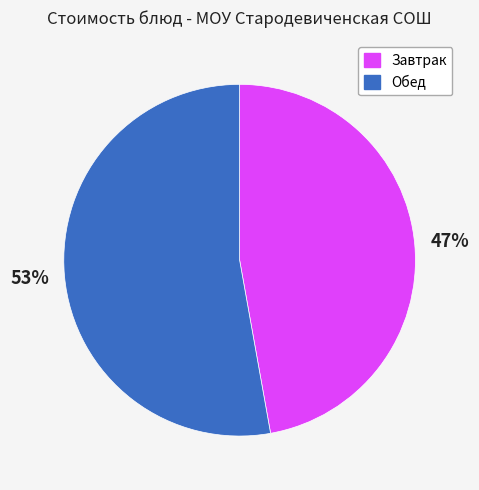

Is there any slice that represents more than half of the pie?

Yes